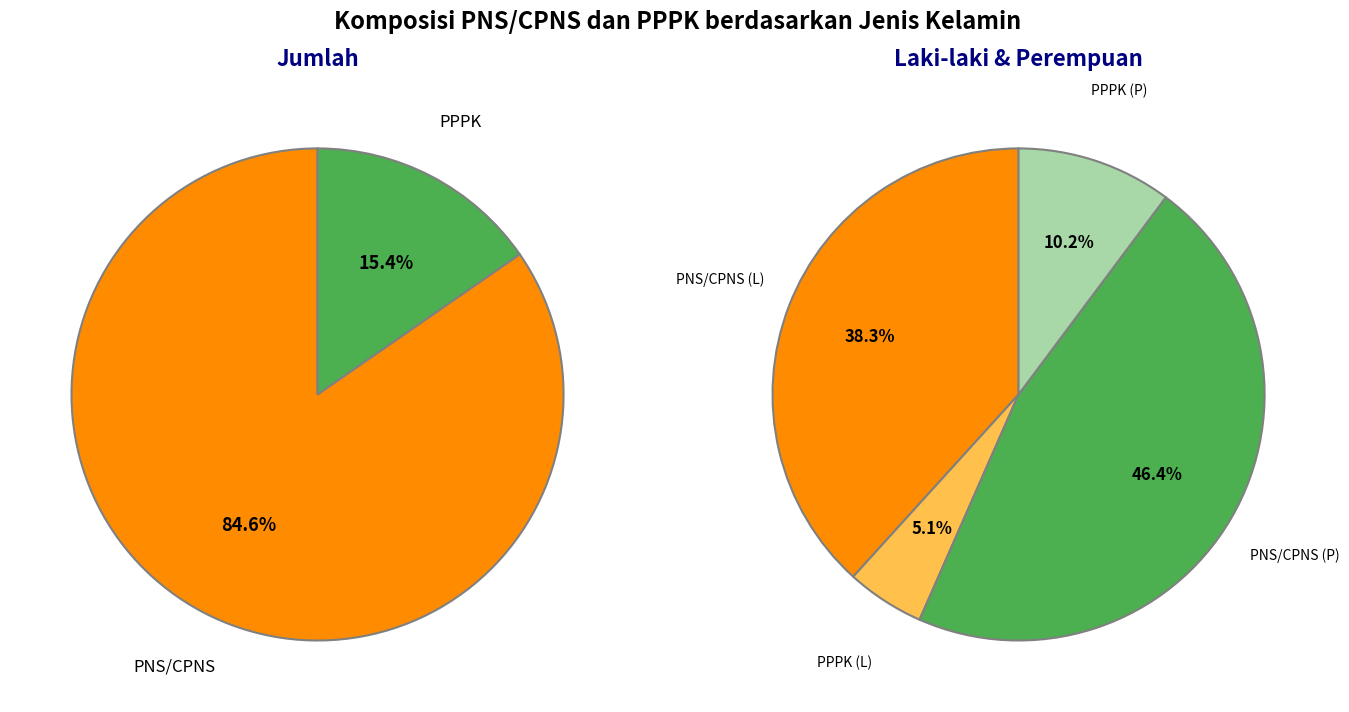

True or false: PNS/CPNS accounts for 85% of the total.

True